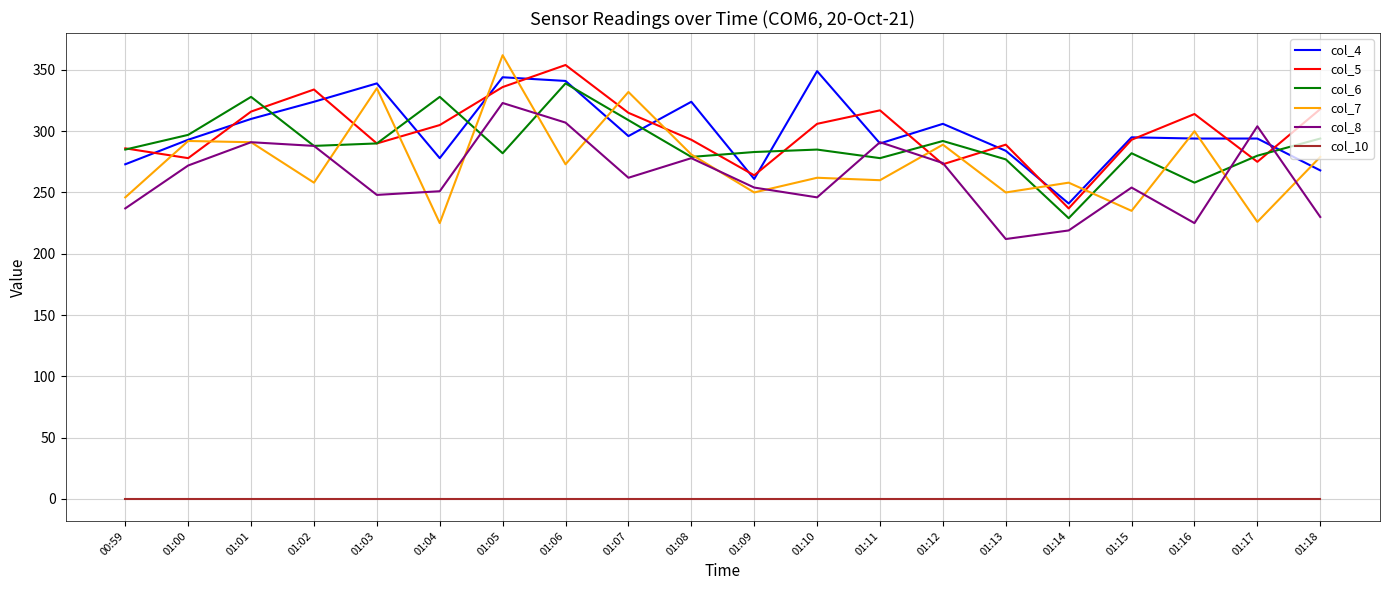

True or false: col_10 and col_5 intersect in this chart.

False